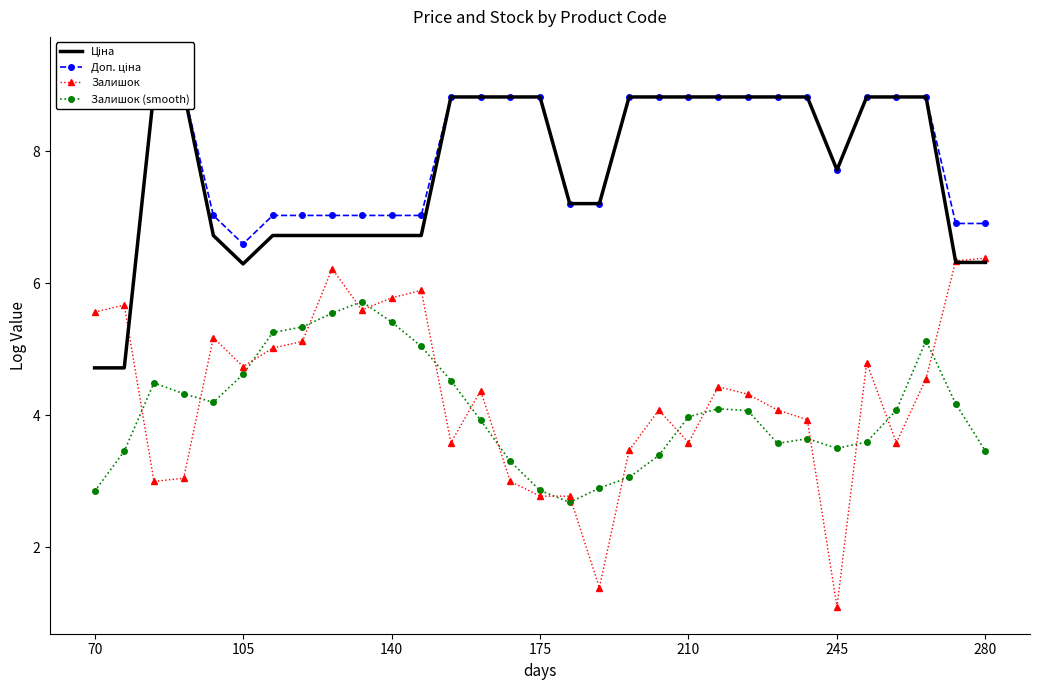

Which series has the widest spread of values?

Залишок